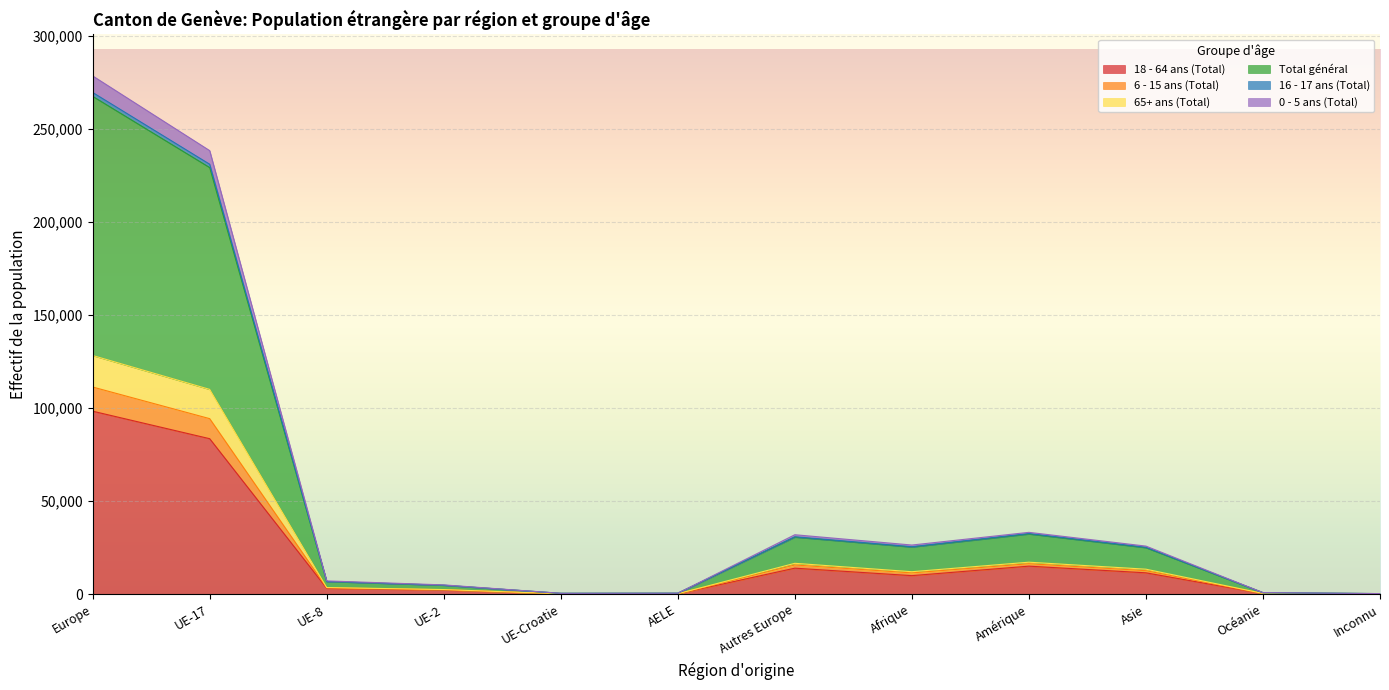

At which category is the sum across all series the highest?

Europe